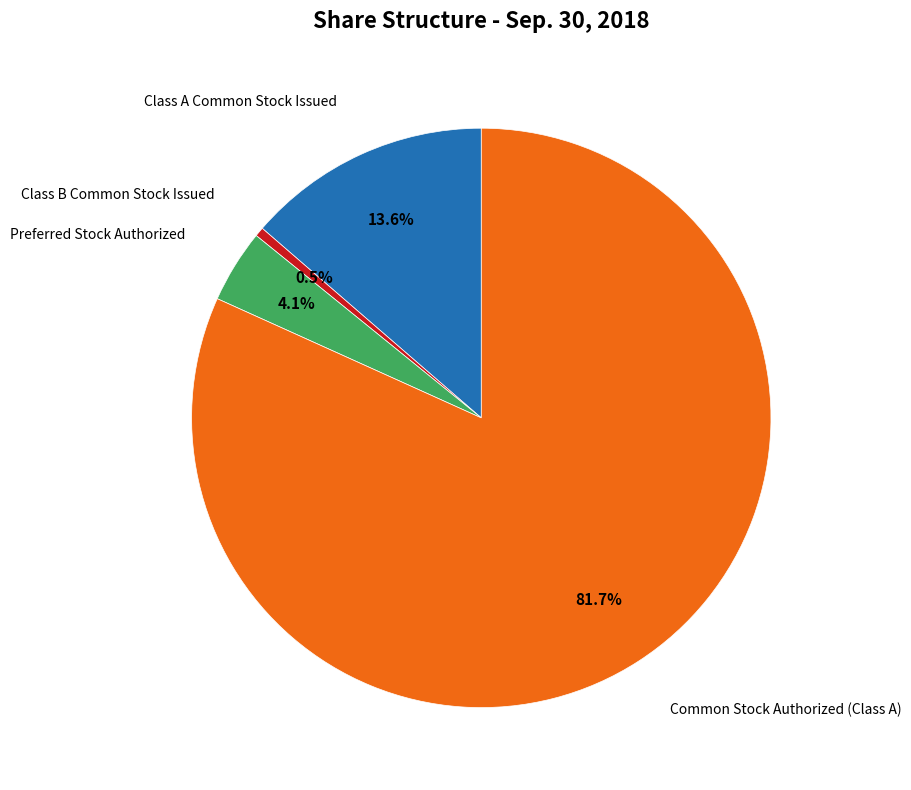

What is the ratio of the value at Class A Common Stock Issued to the value at Preferred Stock Authorized?

3.3